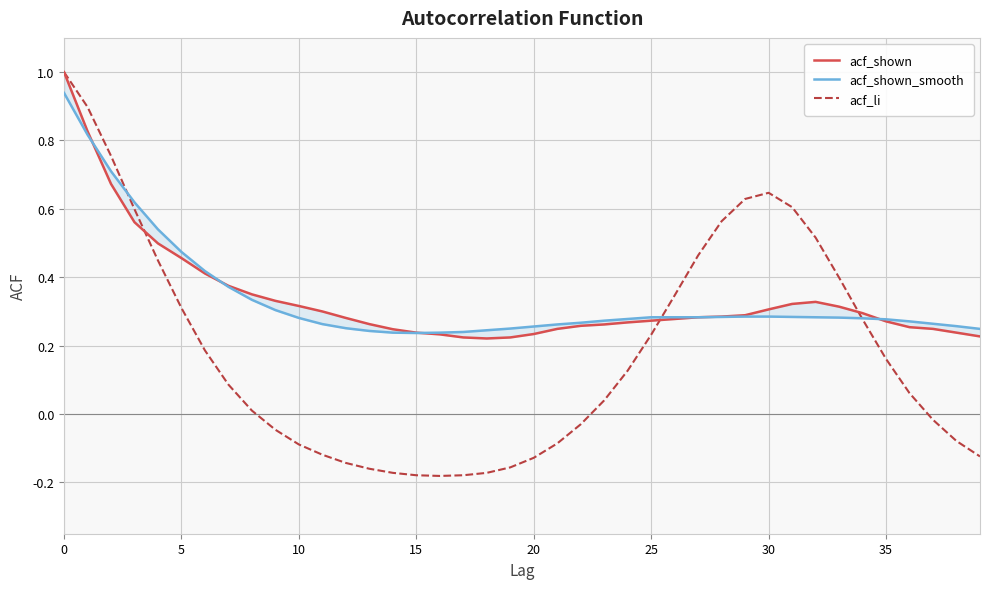

List the series in order of their peak value, highest first.

acf_shown, acf_li, acf_shown_smooth